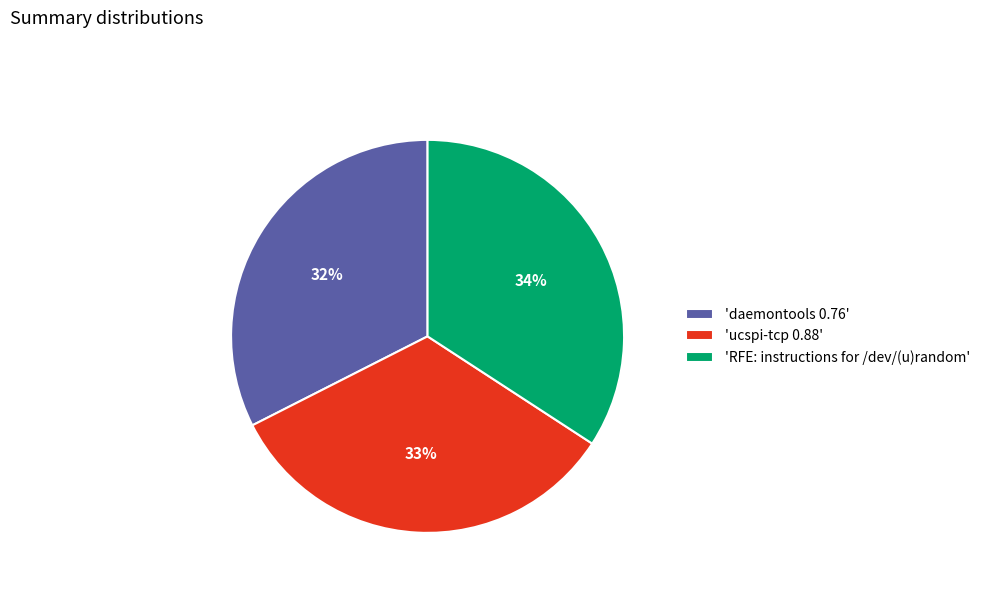

To the nearest percent, what percentage of the pie is 'RFE: instructions for /dev/(u)random'?

34%